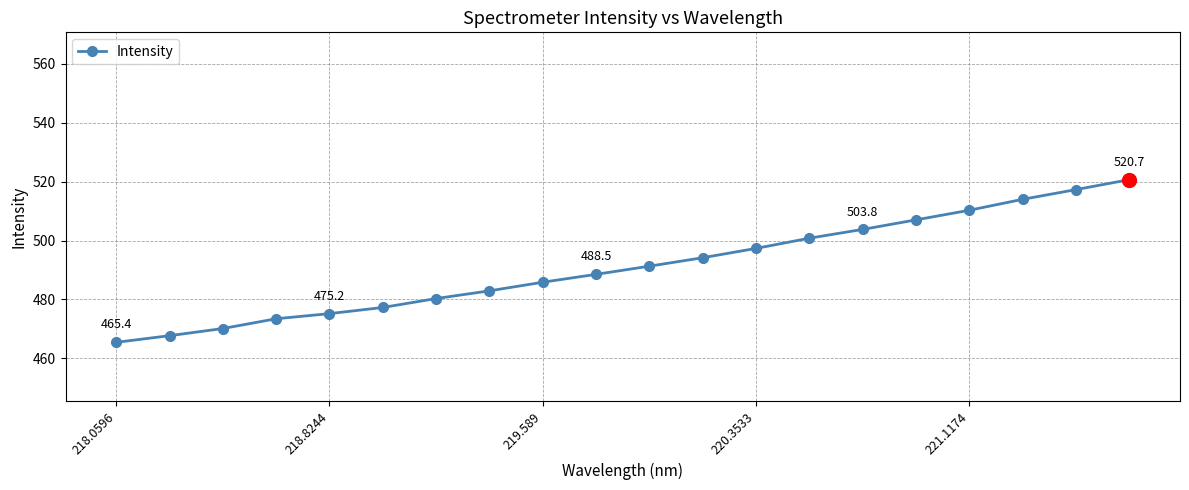

What is the maximum value shown in the chart?

520.7